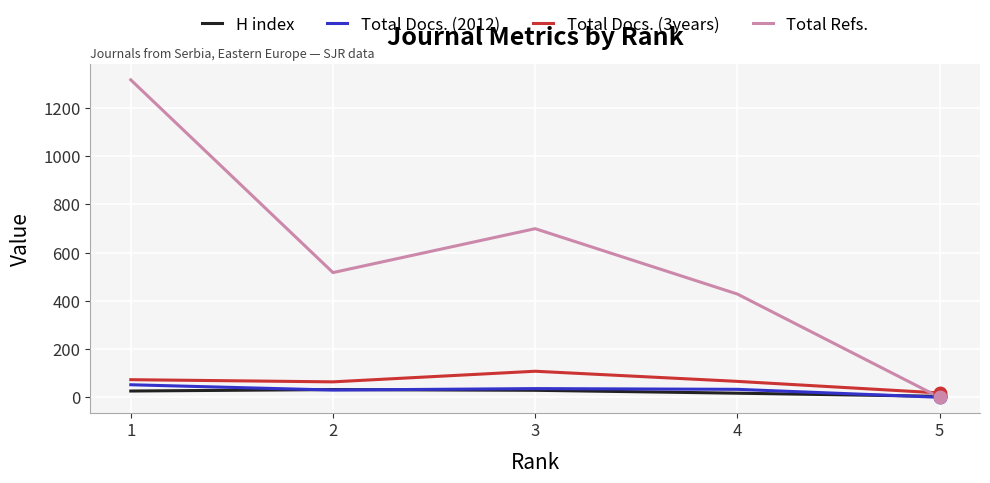

The value of Total Refs. at 2 is 517. True or false?

True